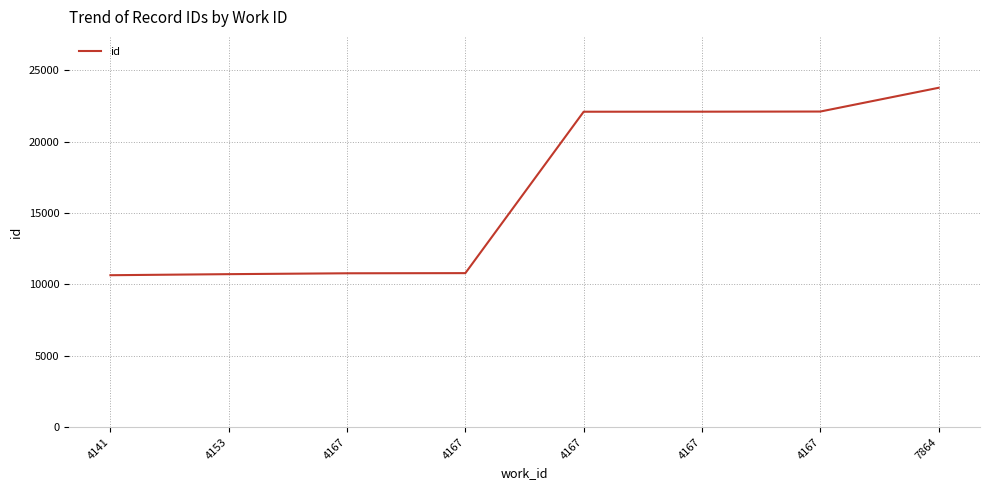

Between 4167 and 4167, which is larger?

4167